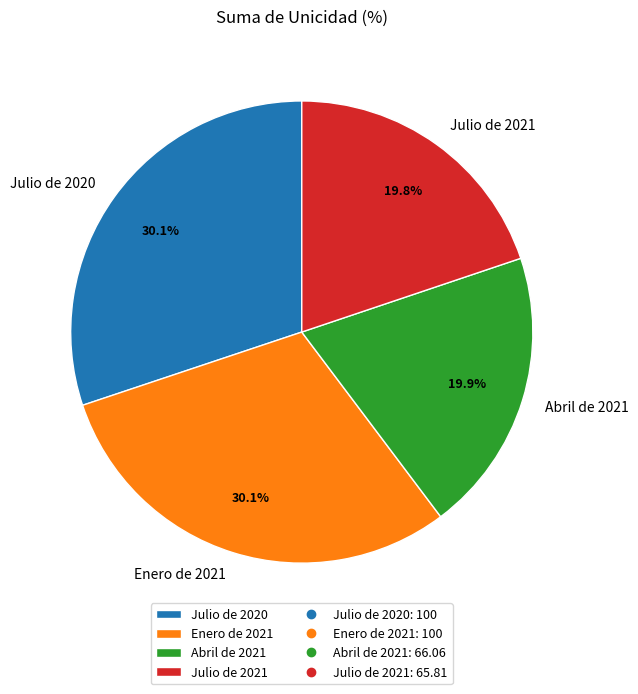

Does any single category account for the majority?

No